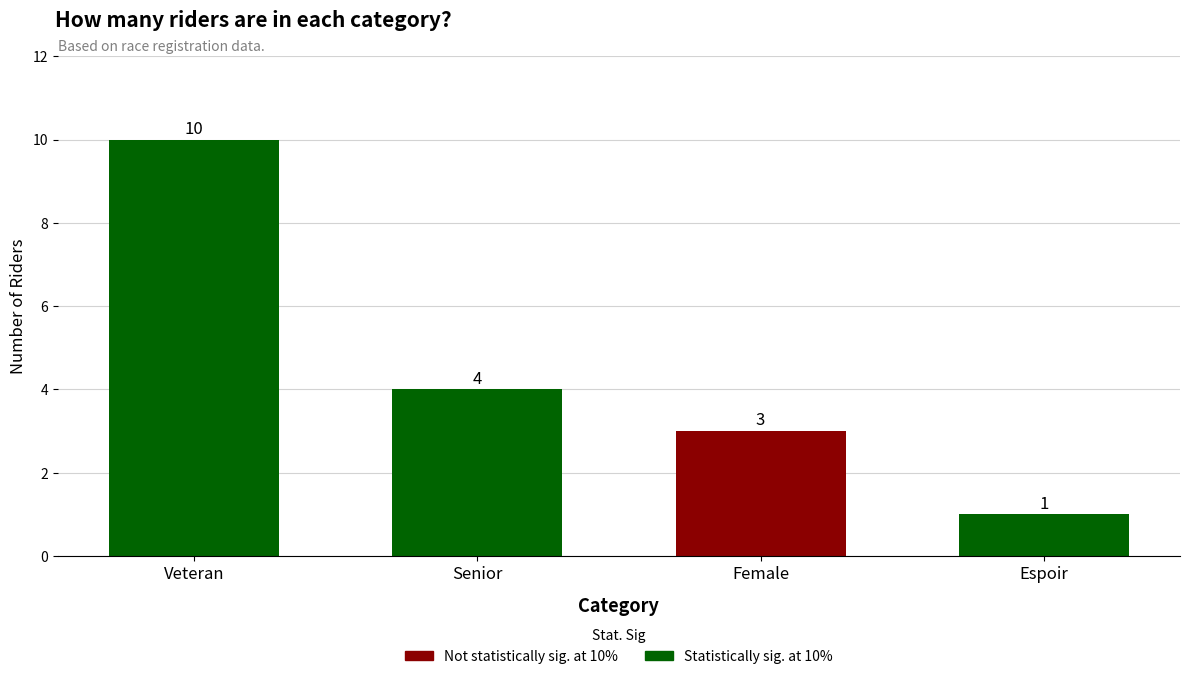

Reading right to left, transcribe all the data shown in this chart.

Espoir=1	Female=3	Senior=4	Veteran=10